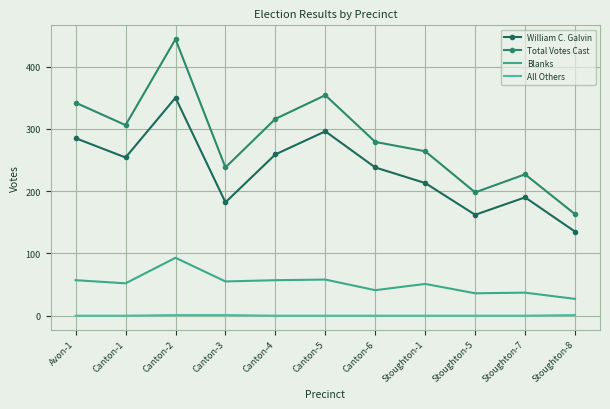

What is the sum of all William C. Galvin values?

2564